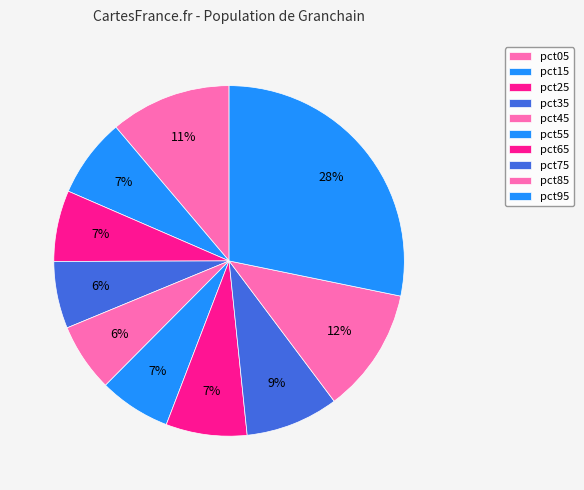

Which has a higher value, pct95 or pct65?

pct95